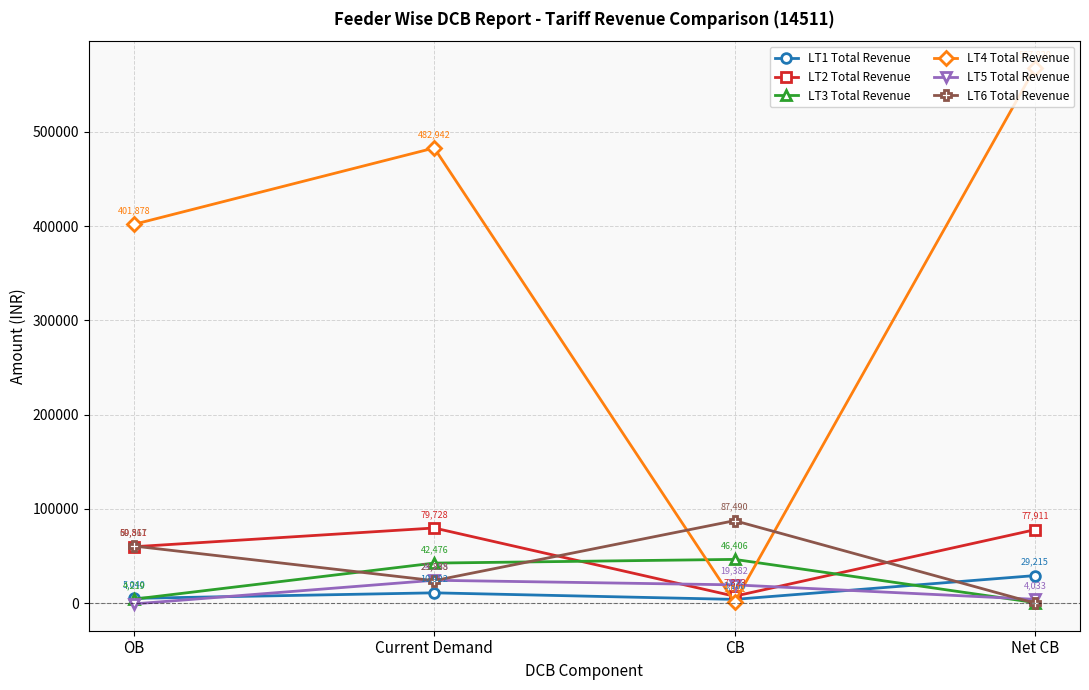

What are all the series names shown in the legend?

LT1 Total Revenue, LT2 Total Revenue, LT3 Total Revenue, LT4 Total Revenue, LT5 Total Revenue, LT6 Total Revenue